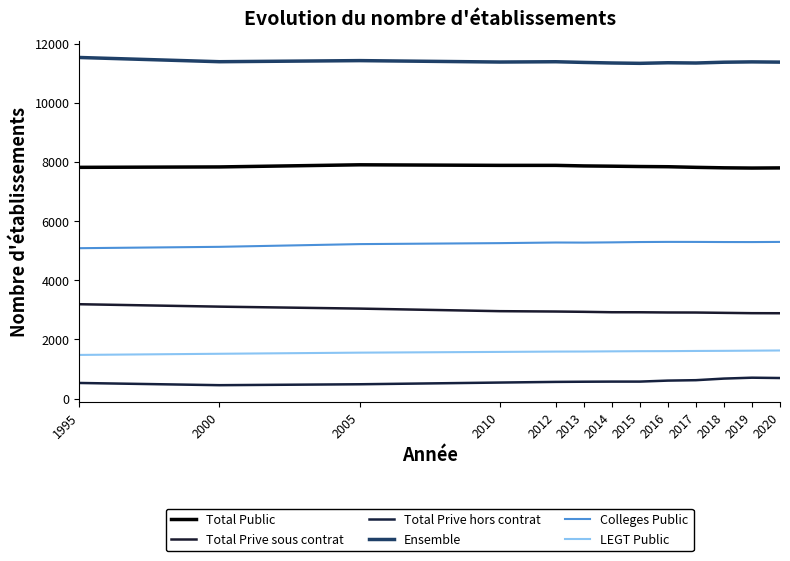

At how many categories does at least one series exceed 8596?

13